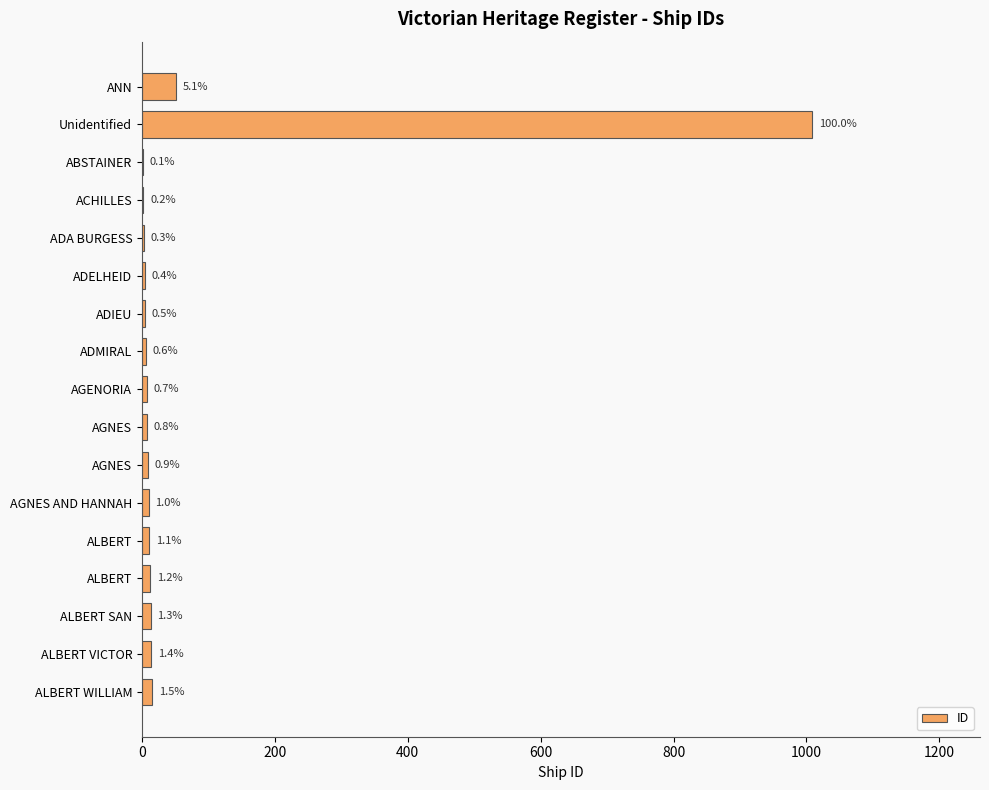

Are the bars horizontal?

Yes